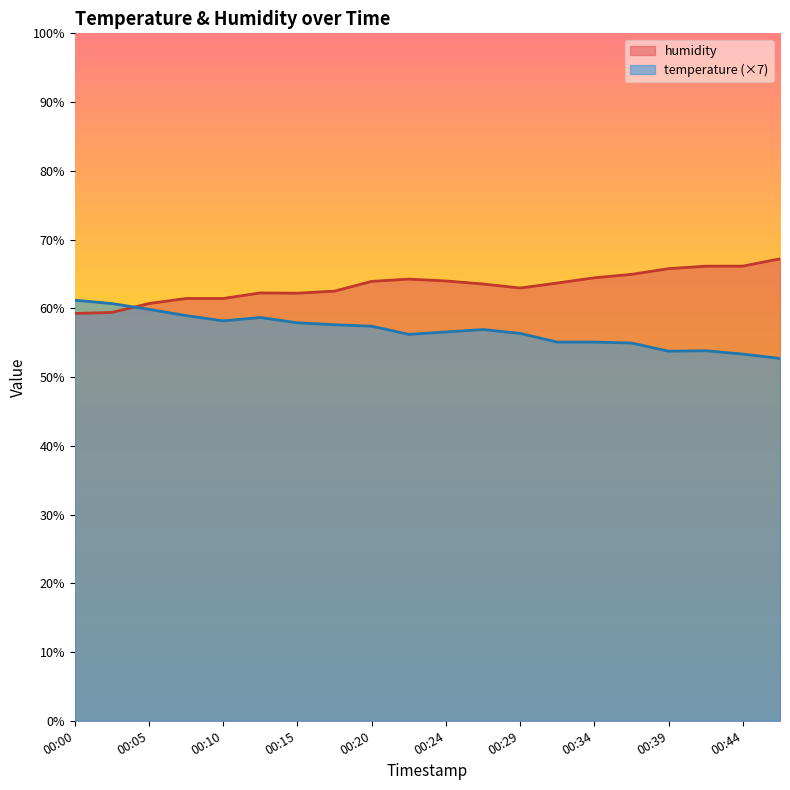

True or false: temperature has a value of 25.9 at 00:39.

False